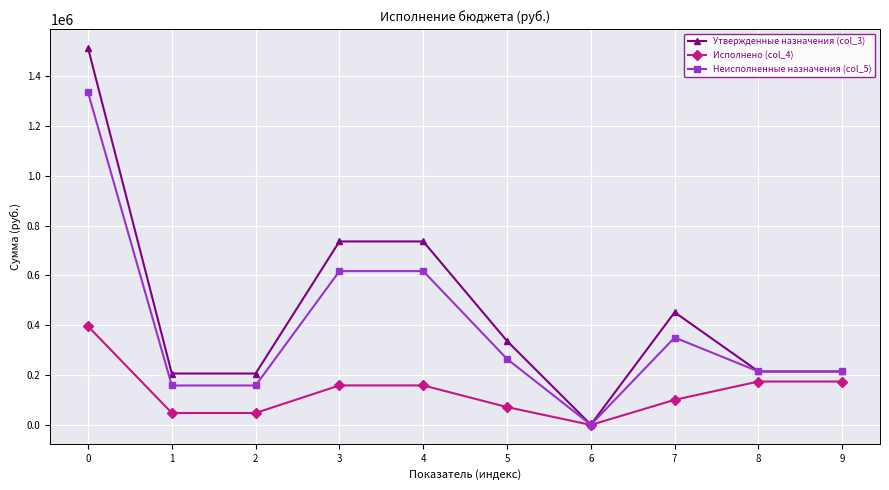

Is the value of Неисполненные назначения (col_5) at 9 greater than the value of Утвержденные назначения (col_3) at 7?

No